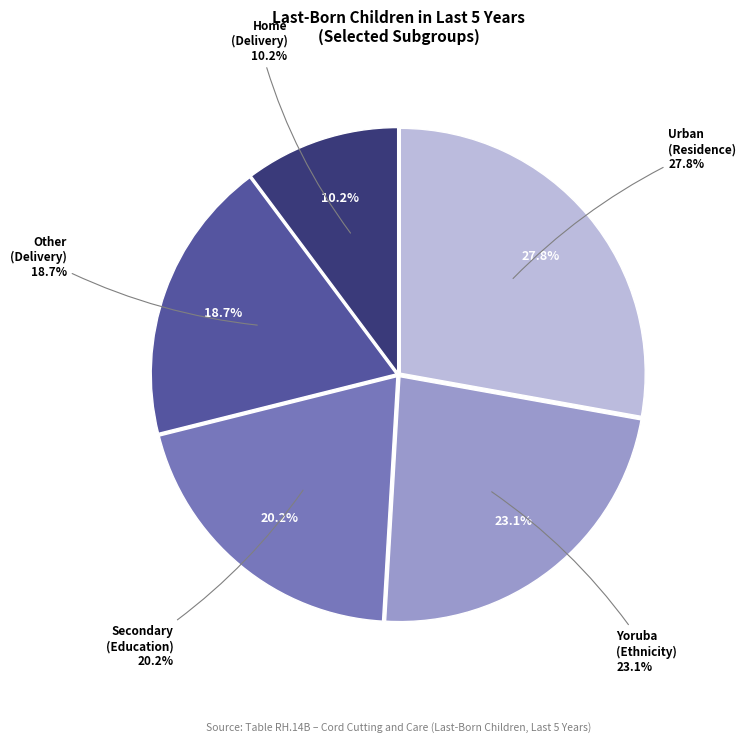

How many segments does this pie chart have?

5